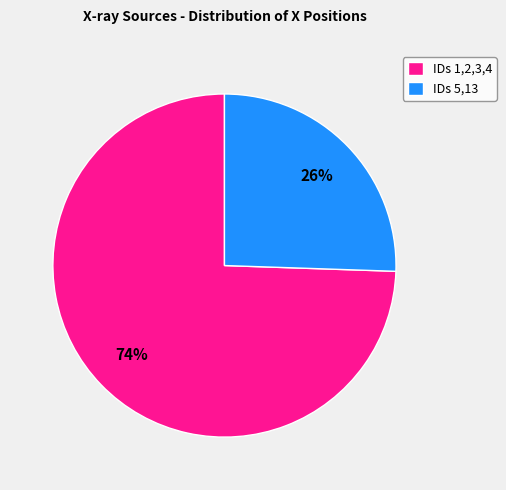

To the nearest percent, what is the combined percentage of IDs 1,2,3,4 and IDs 5,13?

100%